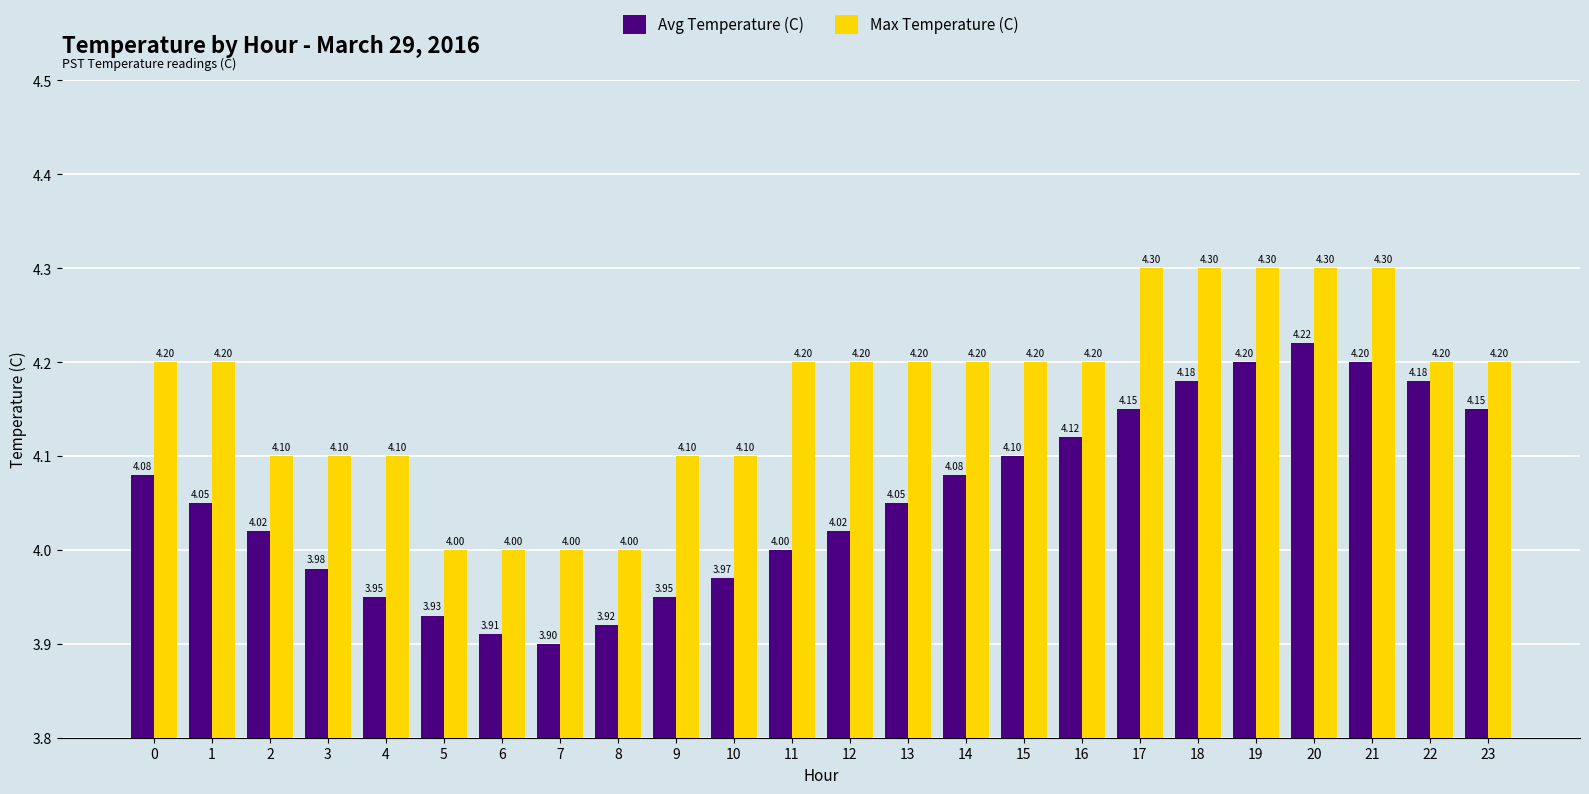

What is the difference between the second highest and second lowest values in the Avg Temperature (C) series?

0.3